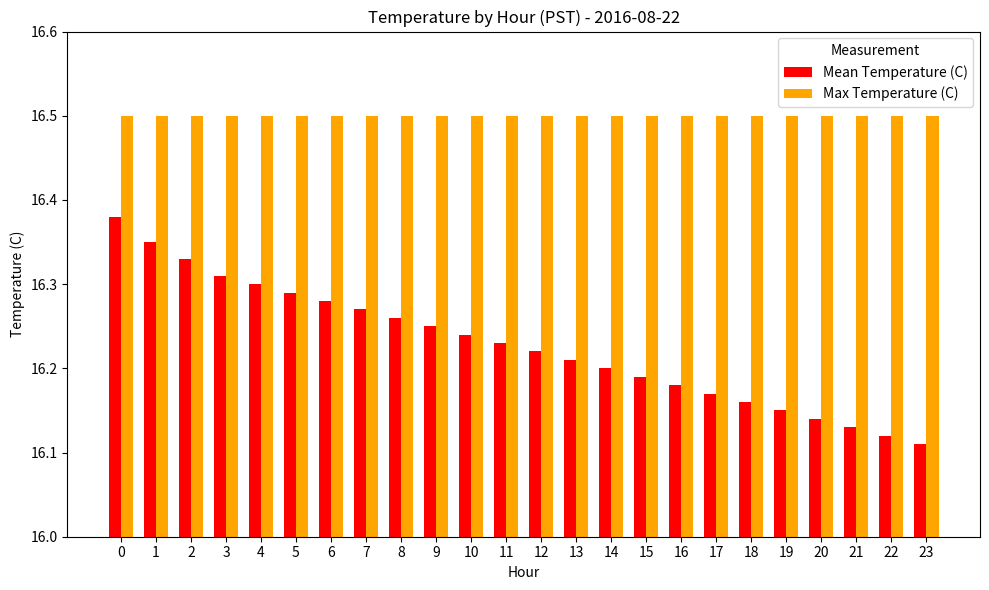

Is it true that Mean Temperature (C) equals 25.2 at 8?

False